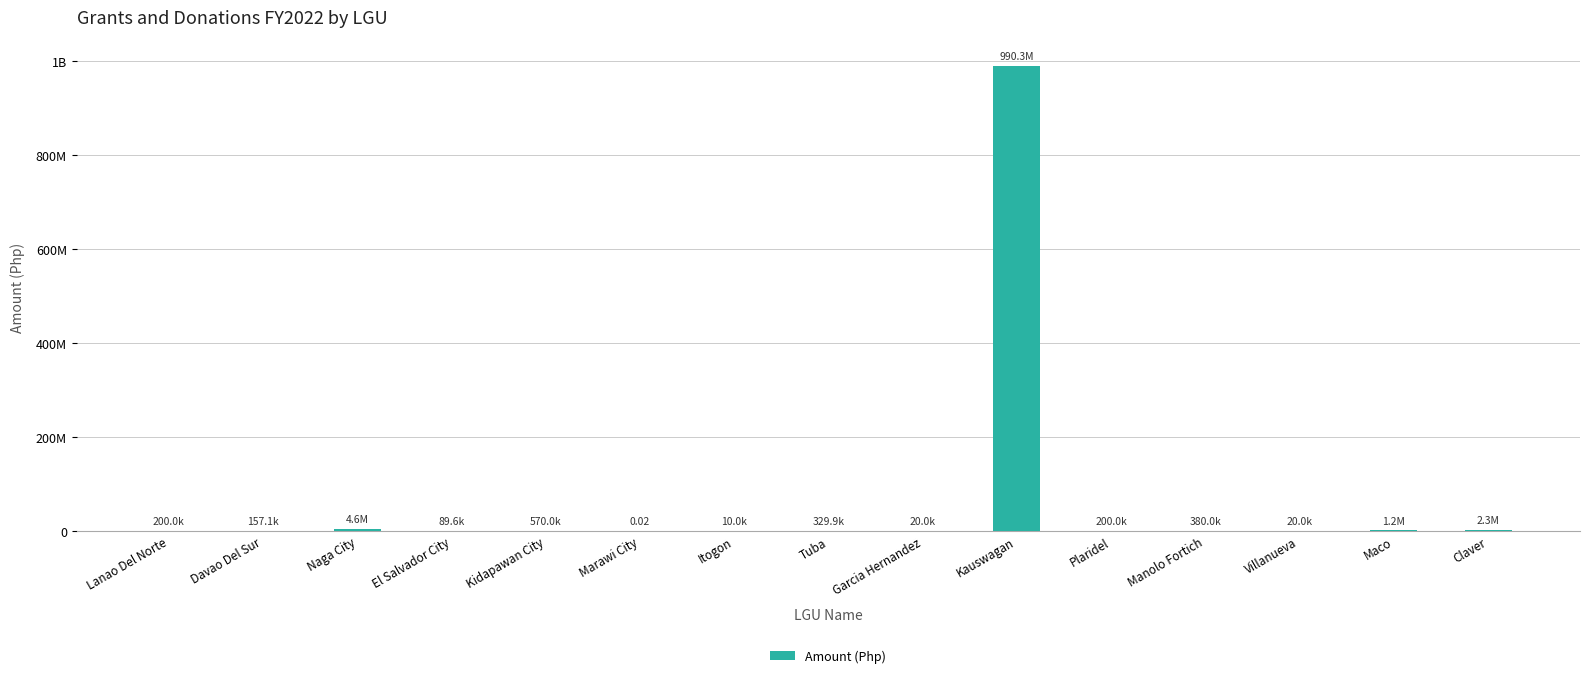

What is the label of the 6th bar from the right?

Kauswagan